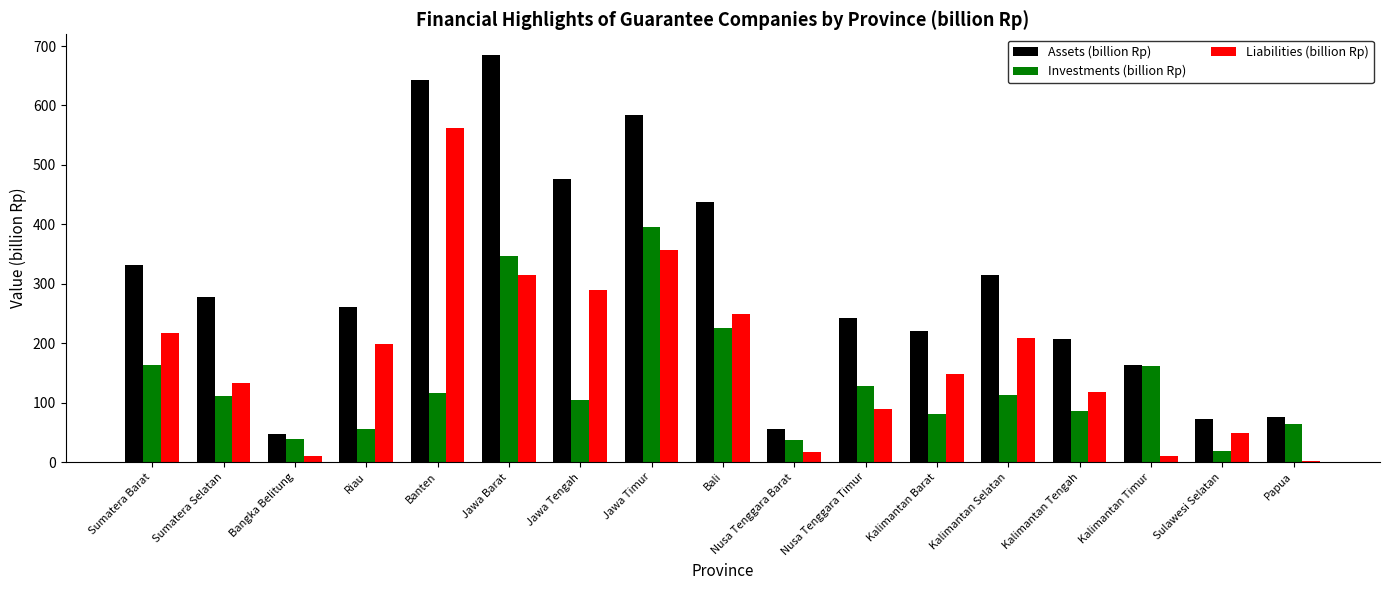

True or false: Assets (billion Rp) has a value of 261.6 at Riau.

True